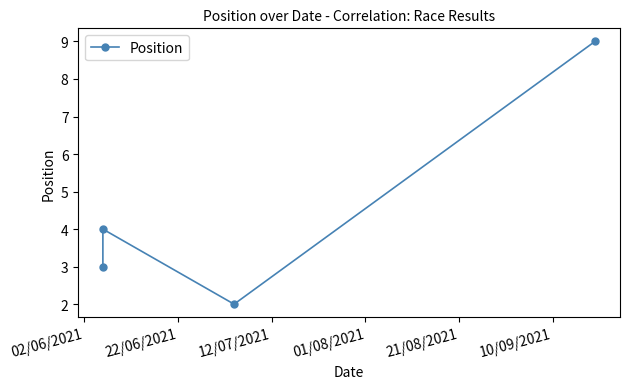

Count the number of data series in this chart.

1